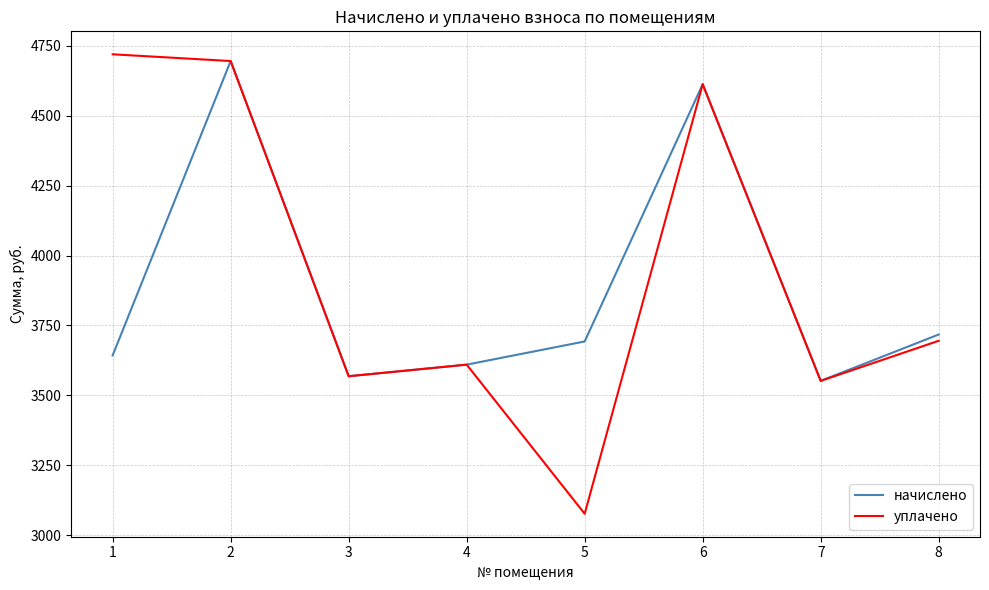

Reading left to right, extract all data points from this chart.

начислено: 1=3643.2	2=4694.8	3=3568.7	4=3610.1	5=3692.9	6=4612.0	7=3552.1	8=3717.7
уплачено: 1=4718.8	2=4694.8	3=3568.7	4=3610.1	5=3077.4	6=4612.0	7=3552.1	8=3695.3